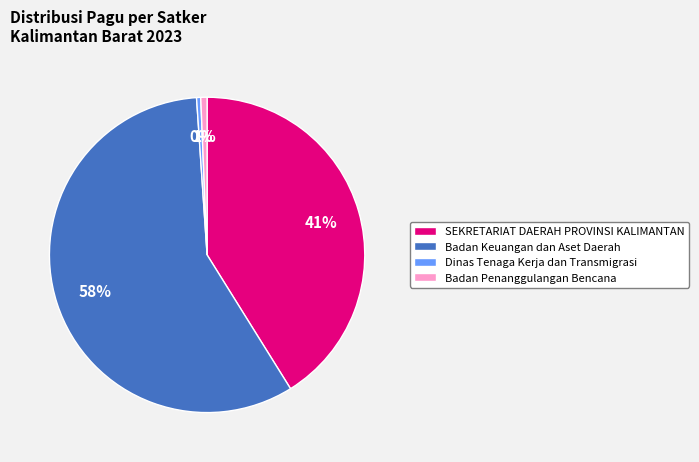

To the nearest percent, what portion does Badan Keuangan dan Aset Daerah represent?

58%